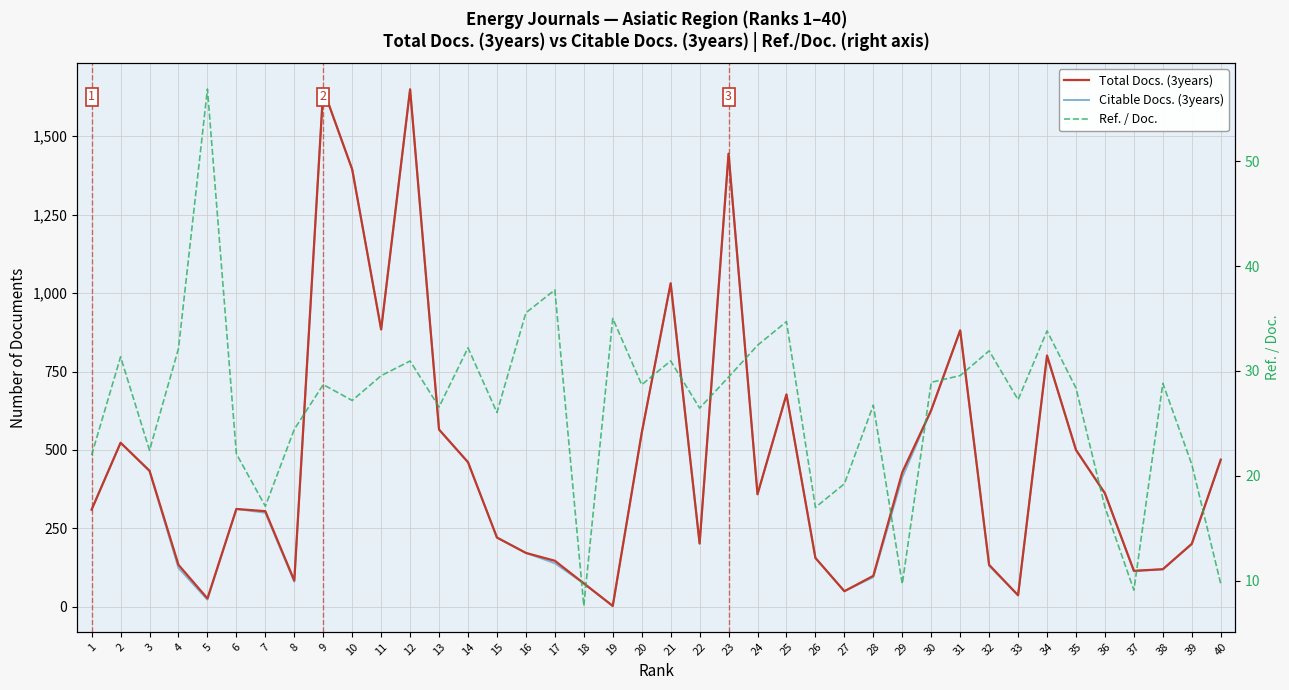

What are all the series names shown in the legend?

Total Docs. (3years), Citable Docs. (3years), Ref. / Doc.